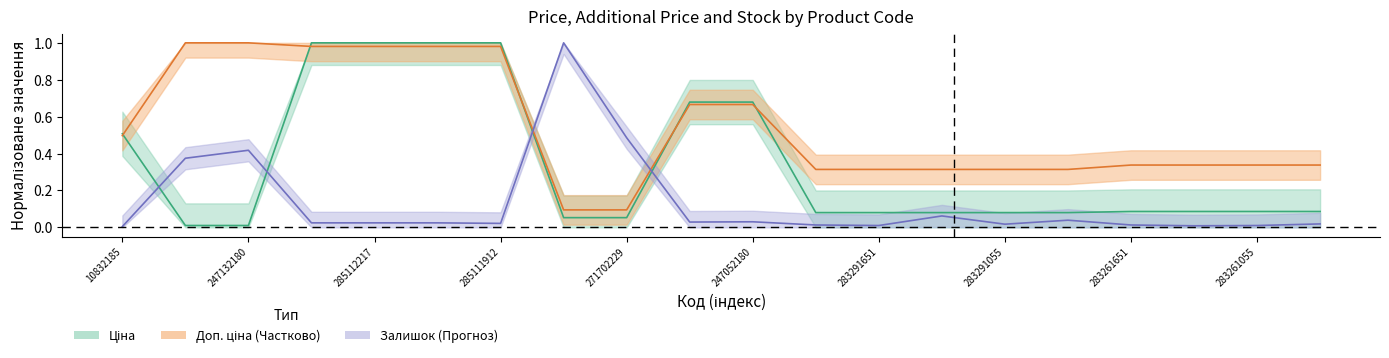

Between which two adjacent categories do Доп. ціна and Залишок first intersect?

285111912 and 271702230